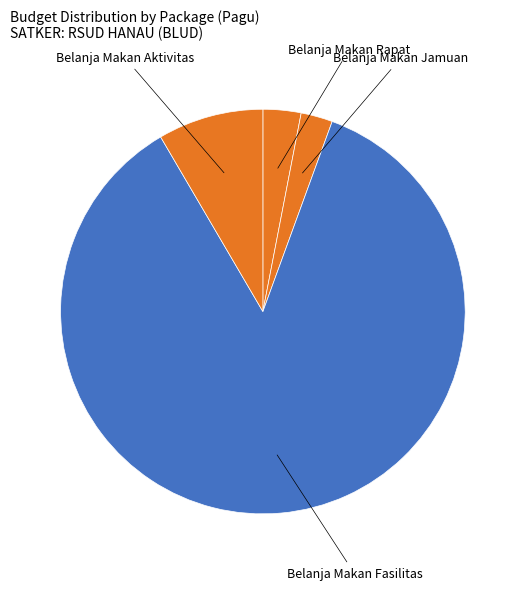

Do Belanja Makan Jamuan and Belanja Makan Aktivitas together represent more than half of the pie?

No